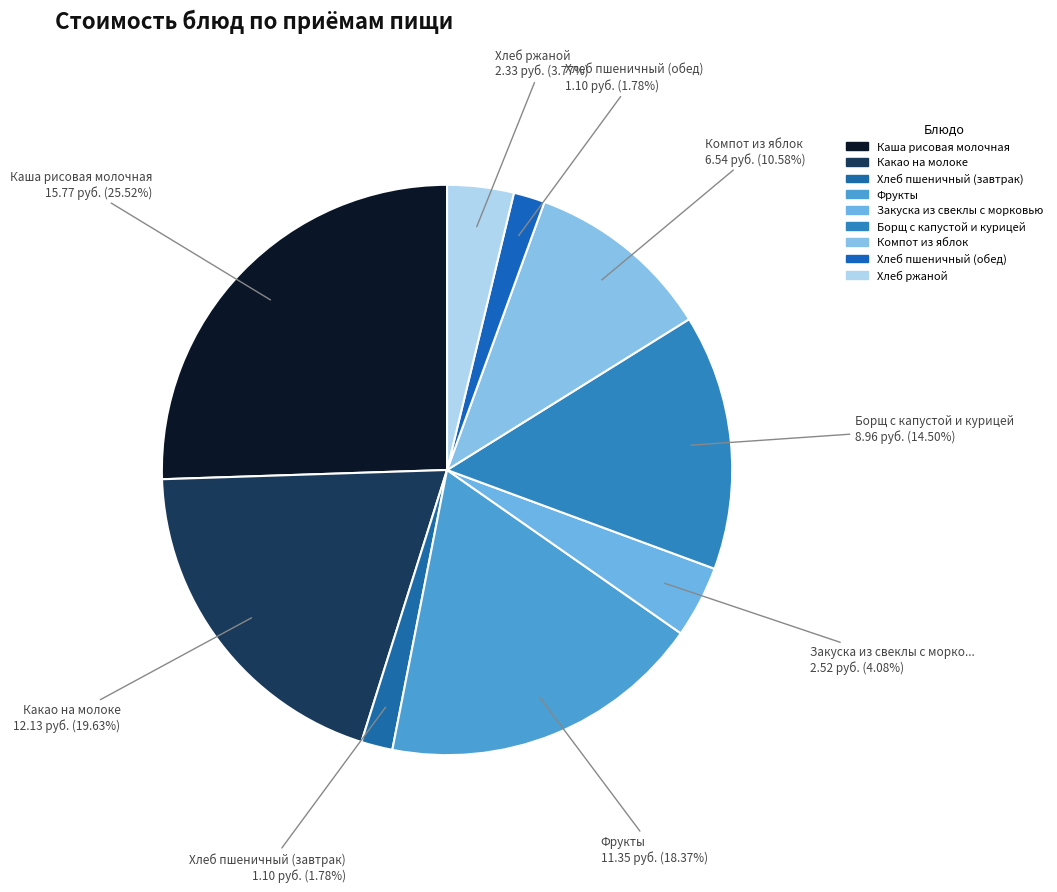

Does any single category account for the majority?

No